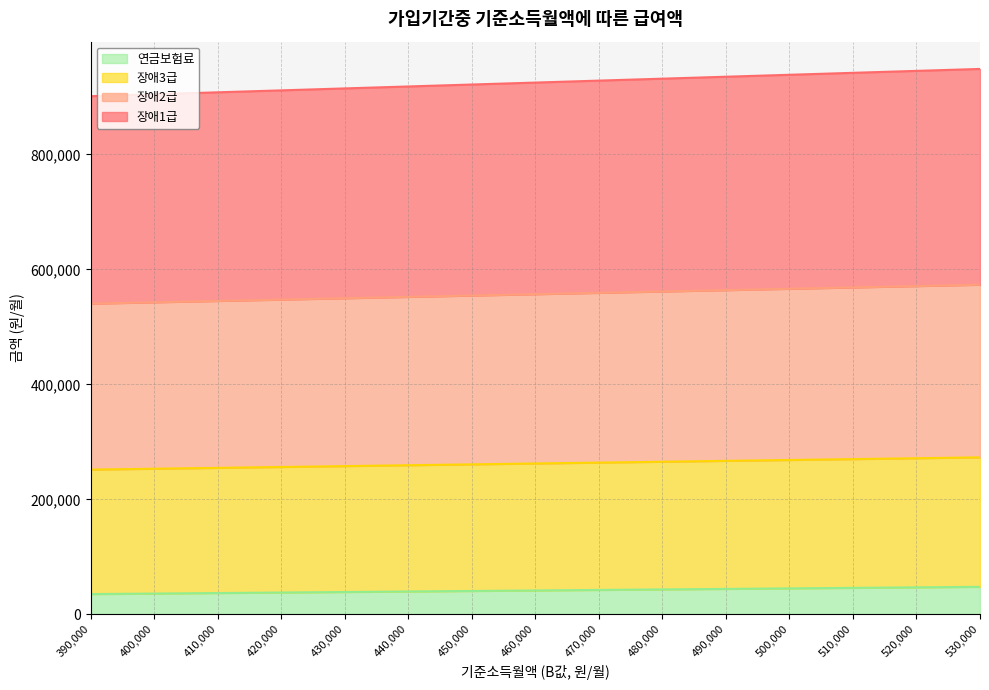

True or false: 연금보험료 and 장애2급 cross at least once.

False